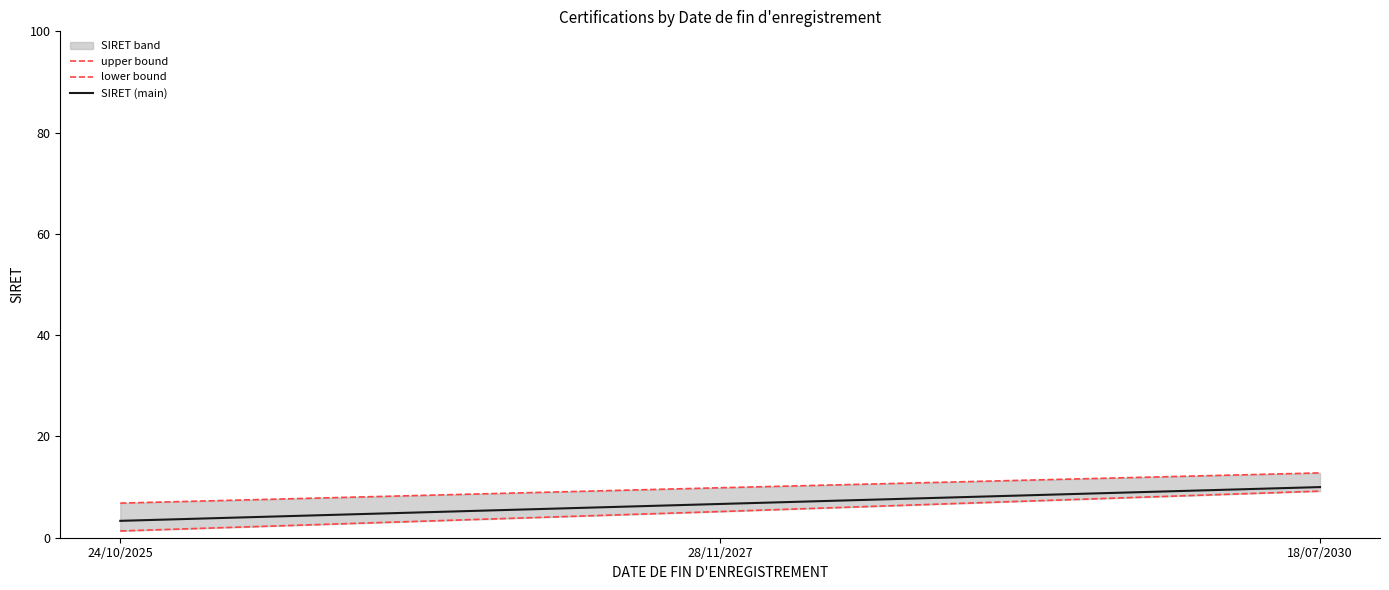

Which series has the largest total across all categories?

upper bound